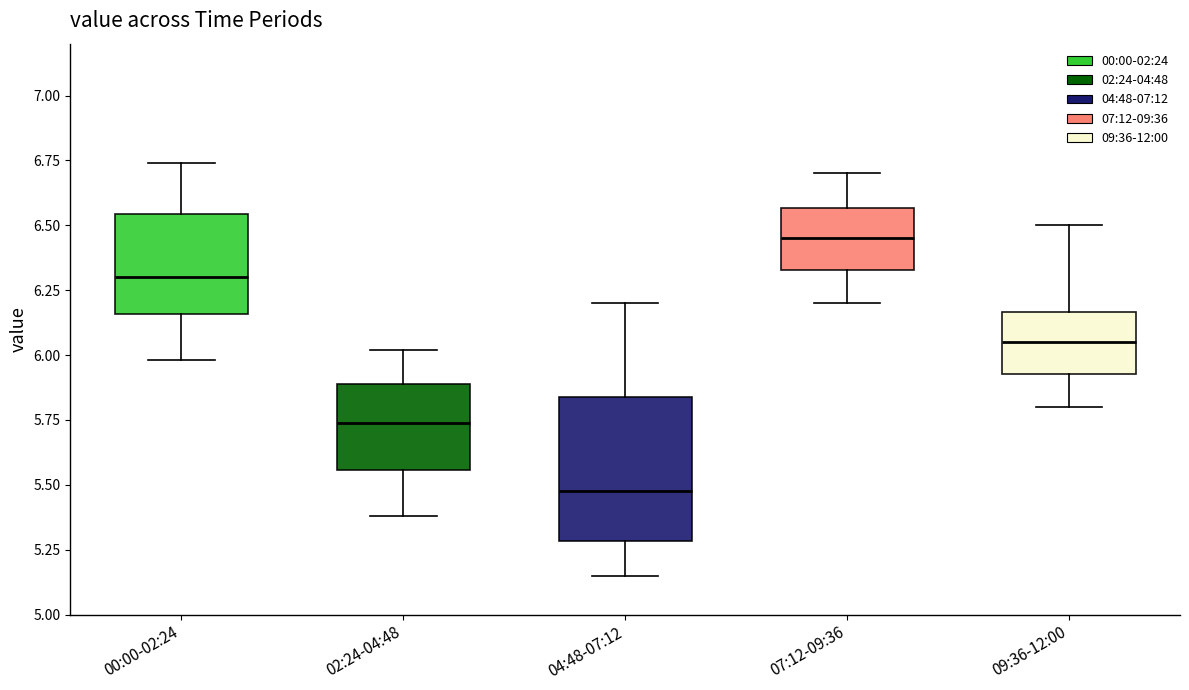

Reading left to right, transcribe this box plot: for each box, give where its median line is, the range the box spans, and where its two whiskers end, as read against the y-axis. The values are not printed on the chart, so give them approximately, as read against the axis.

00:00-02:24: median 6.30, box 6.15 to 6.55, whiskers 6.00 to 6.75
02:24-04:48: median 5.75, box 5.55 to 5.90, whiskers 5.40 to 6.00
04:48-07:12: median 5.50, box 5.30 to 5.85, whiskers 5.15 to 6.20
07:12-09:36: median 6.45, box 6.35 to 6.55, whiskers 6.20 to 6.70
09:36-12:00: median 6.05, box 5.95 to 6.15, whiskers 5.80 to 6.50